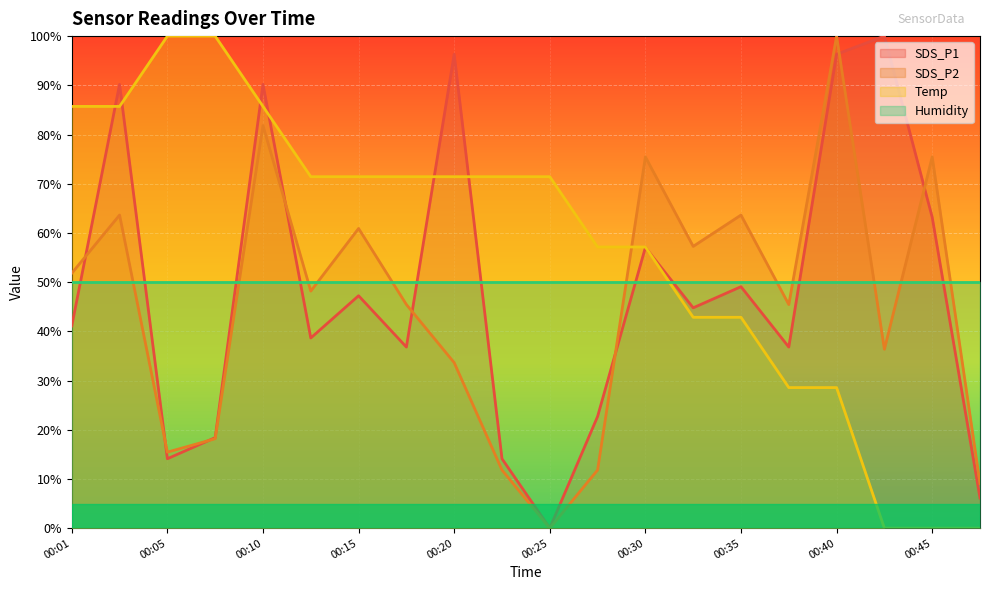

Does the chart display data point markers on the line(s)?

No